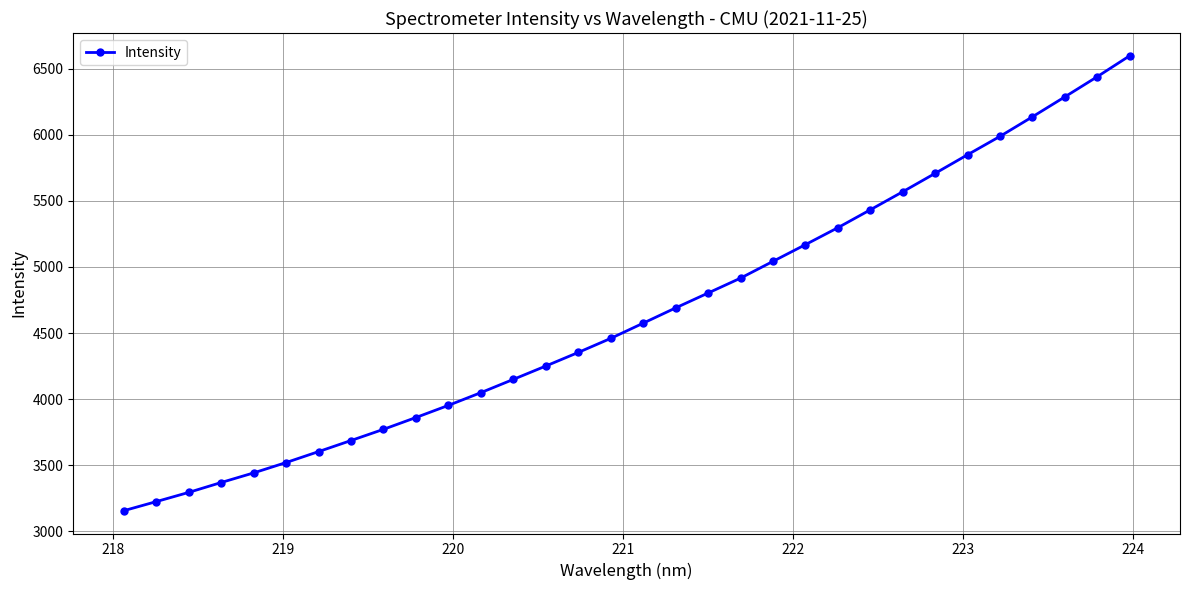

What is the greatest value displayed?

6597.6